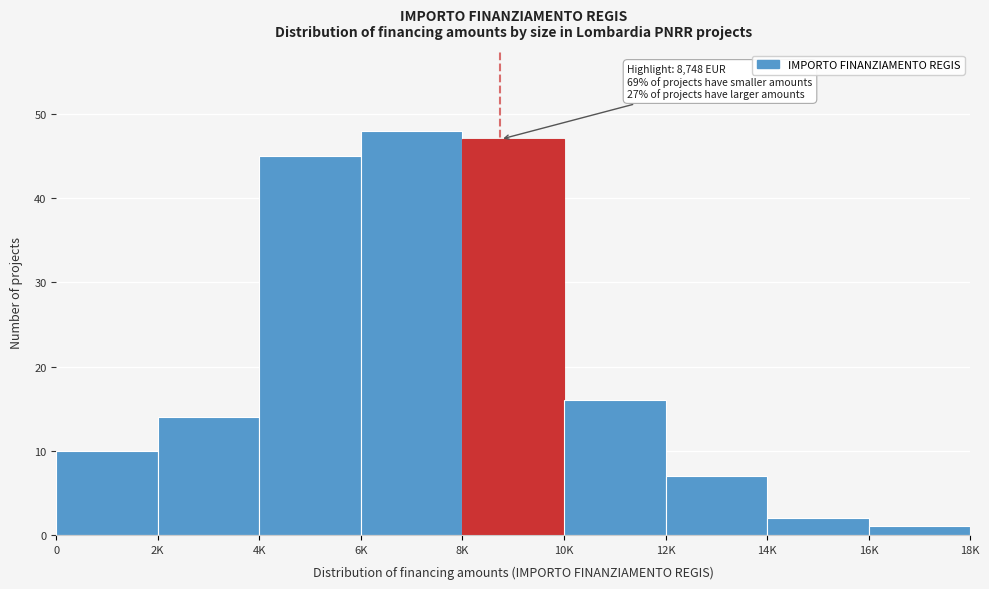

Reading right to left, extract all data points from this chart.

1	2	7	16	47	48	45	14	10